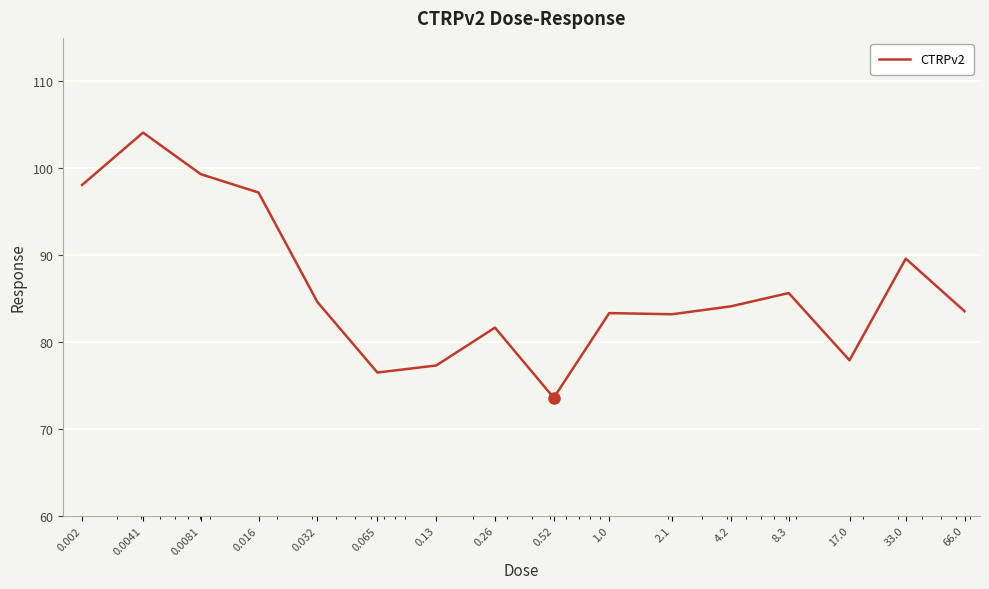

What is the difference between the maximum and minimum values?

30.5